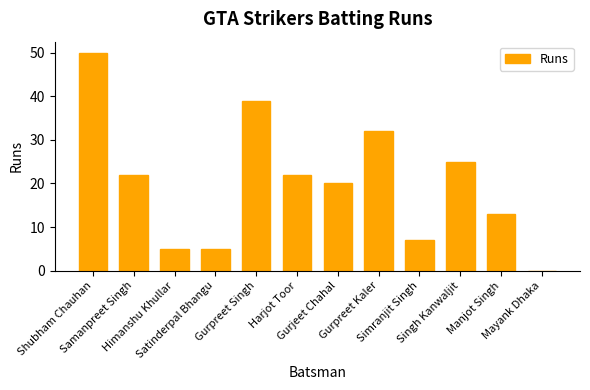

Are the bars grouped side by side (vs. stacked)?

No